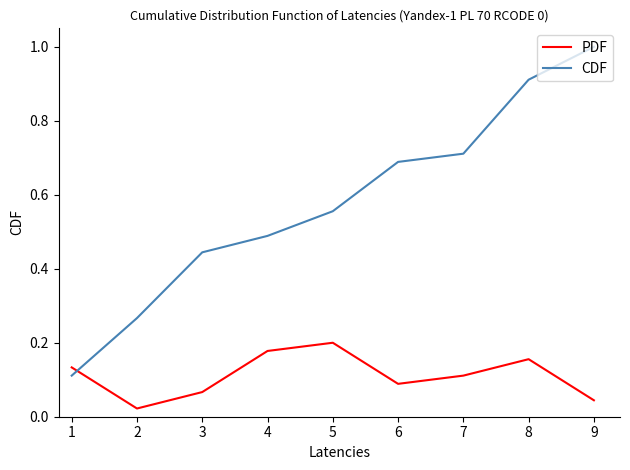

List the series in order of their peak value, lowest first.

PDF, CDF